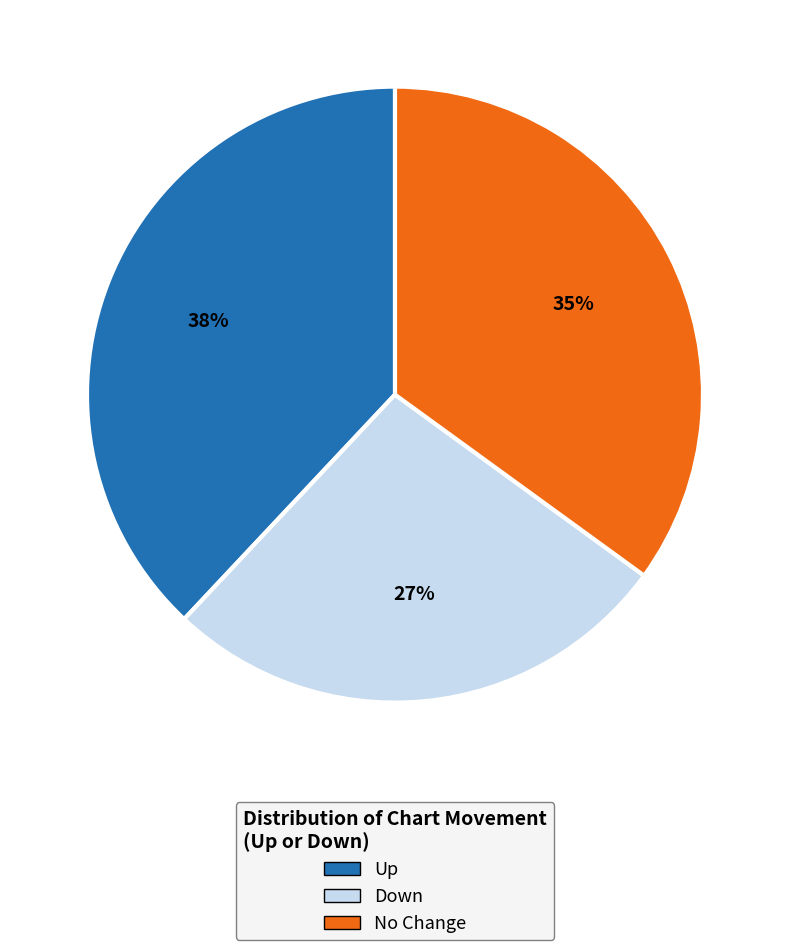

Is No Change the majority of the pie?

No